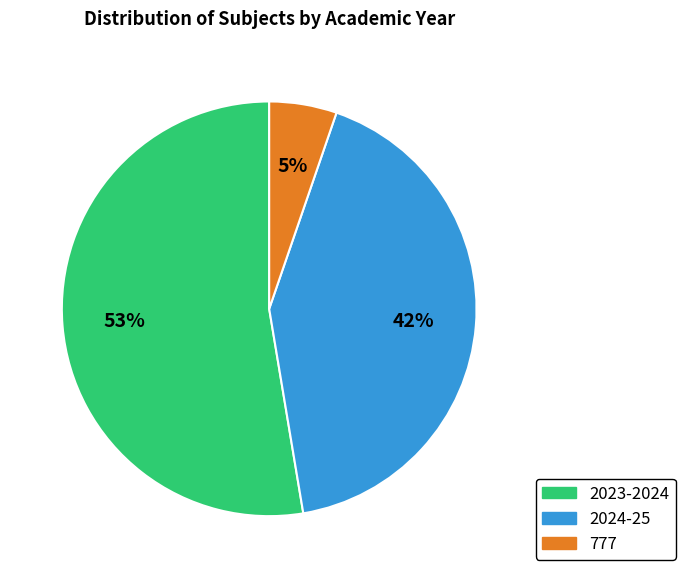

True or false: 777 accounts for 11% of the total.

False